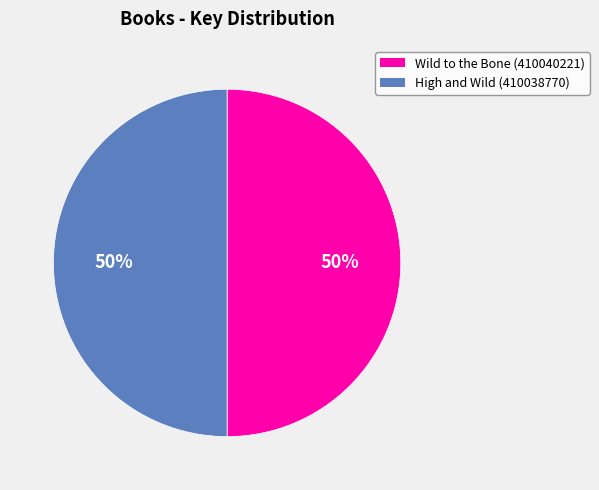

What percentage is the High and Wild slice, to the nearest percent?

50%